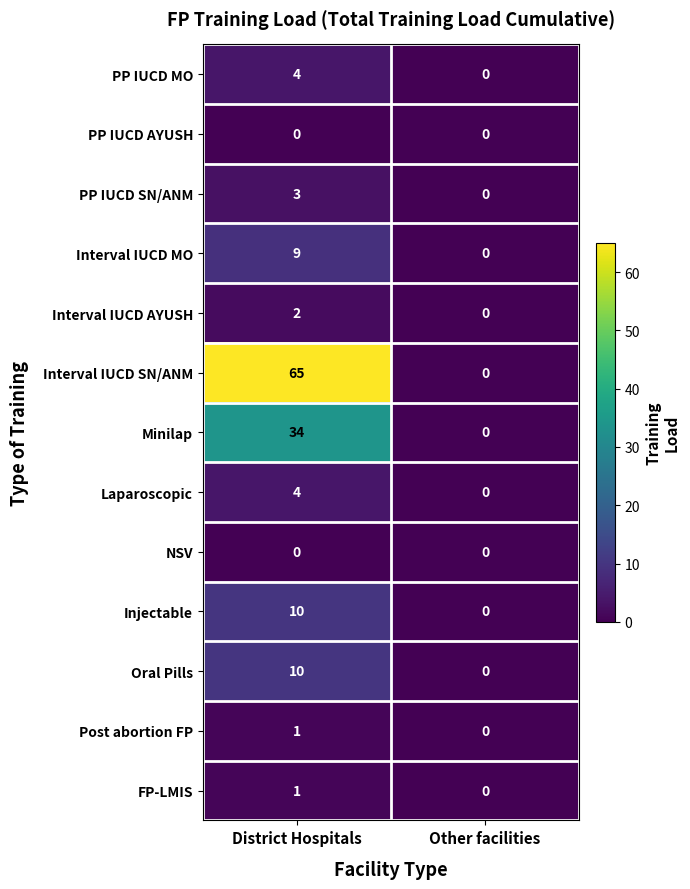

True or false: PP IUCD SN/ANM has a value of 0 at Other facilities.

True